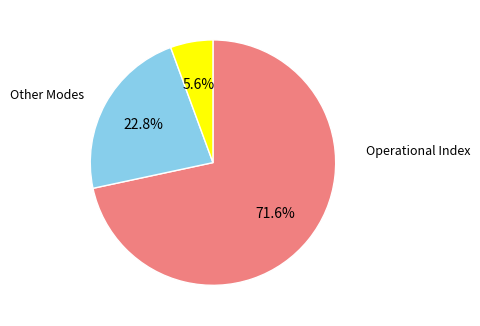

Is there any slice that represents more than half of the pie?

Yes